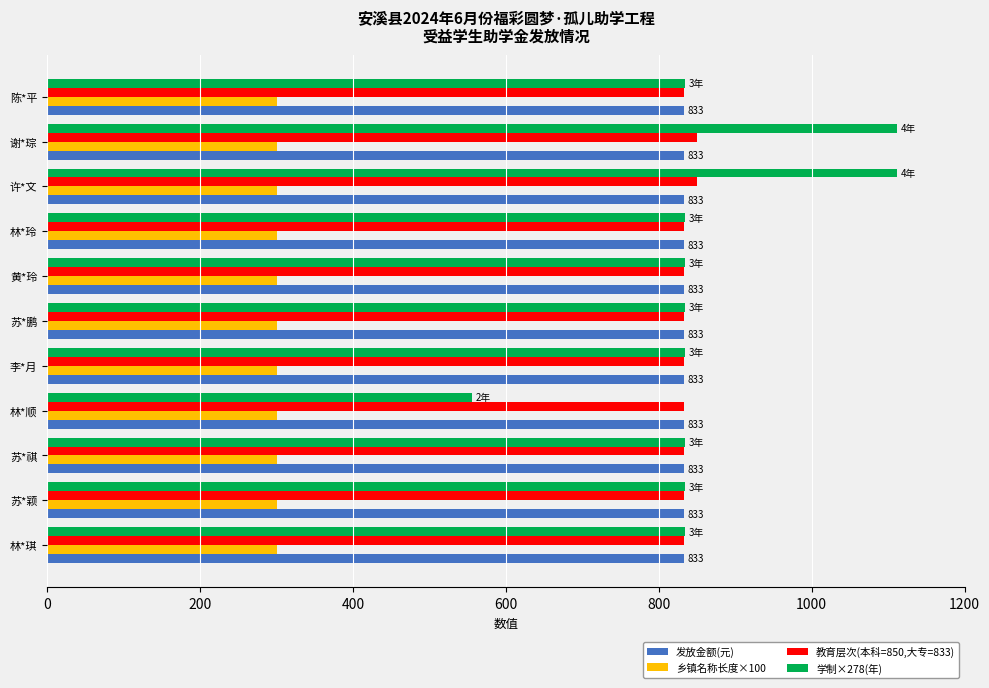

True or false: 乡镇名称长度×100 has a value of 300 at 苏*颖.

True